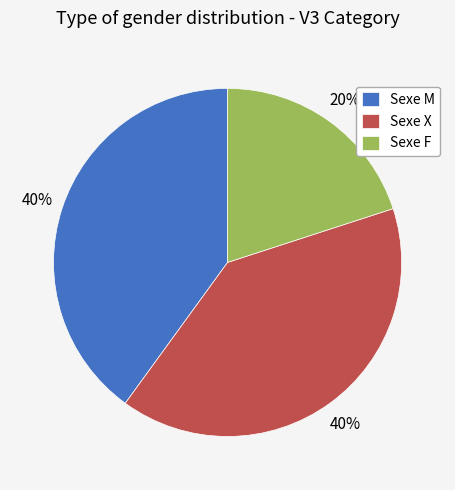

Is there any slice that represents more than half of the pie?

No